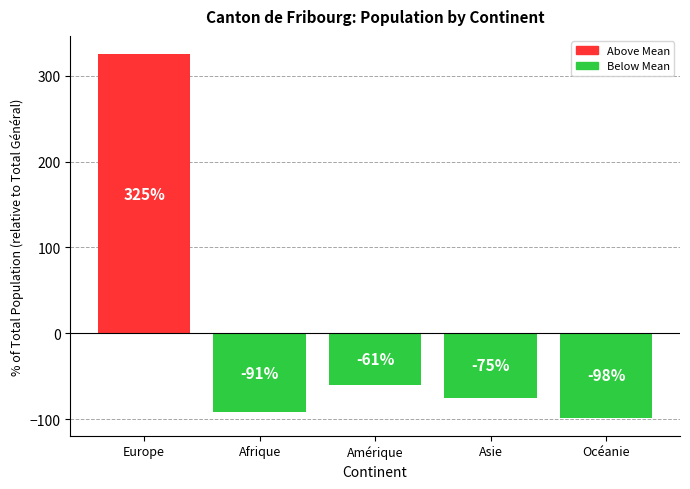

The chart shows a value of -88.1 at Amérique. True or false?

False